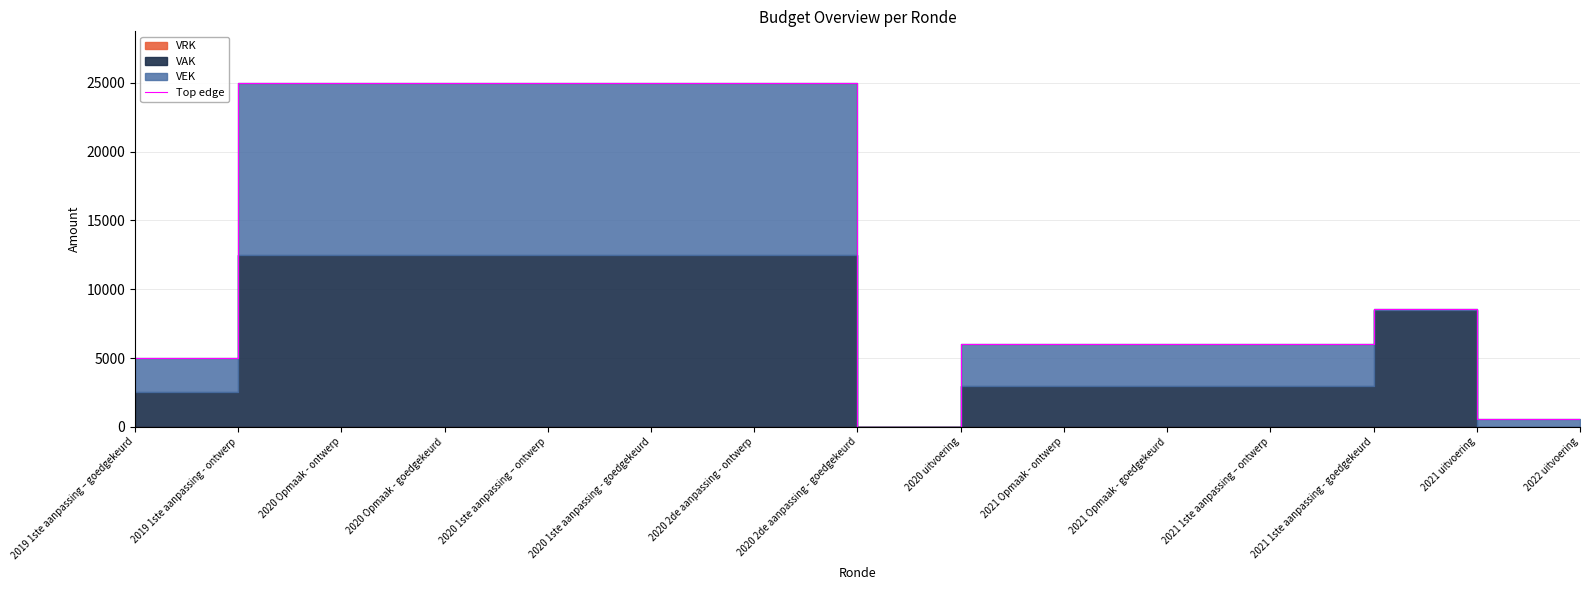

True or false: the data shows 9331 at 2020 1ste aanpassing - goedgekeurd.

False